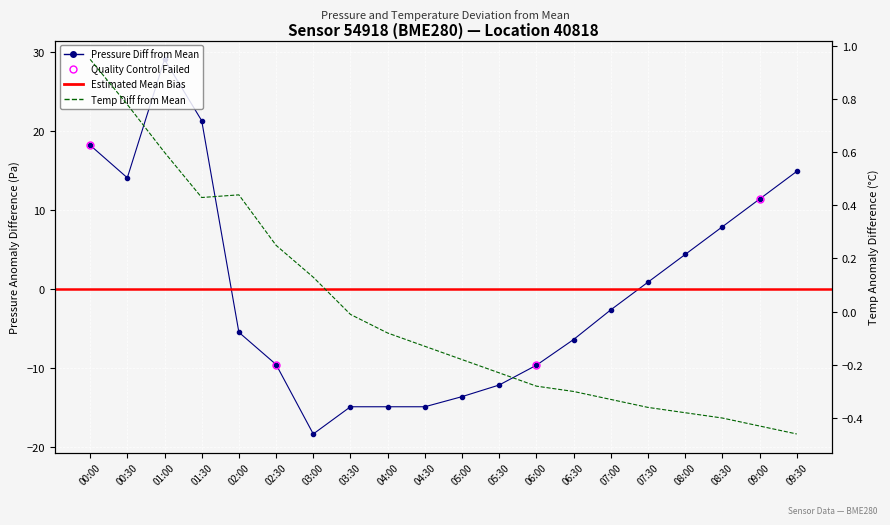

How many interior local valleys does the temperature series have?

1